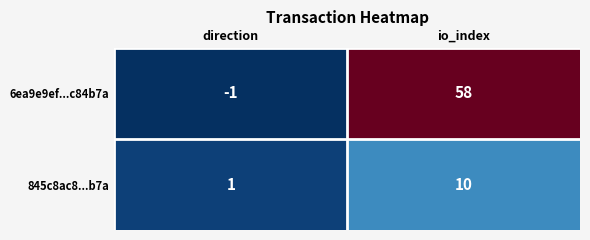

Which category has the lowest value across all series?

direction